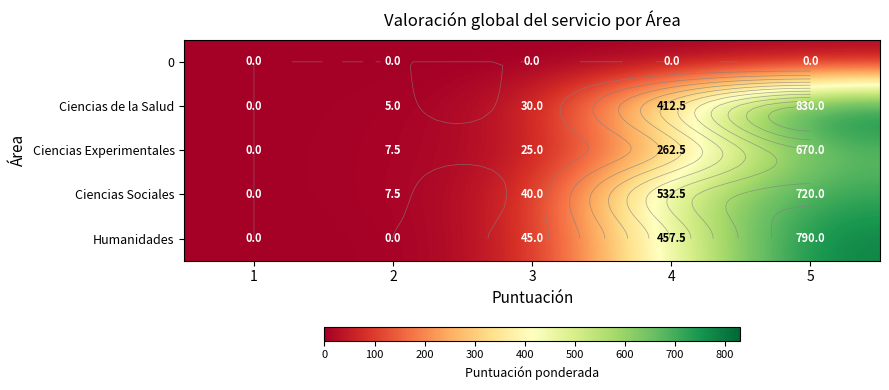

List the labels in order of Ciencias Sociales value, smallest first.

1, 2, 3, 4, 5